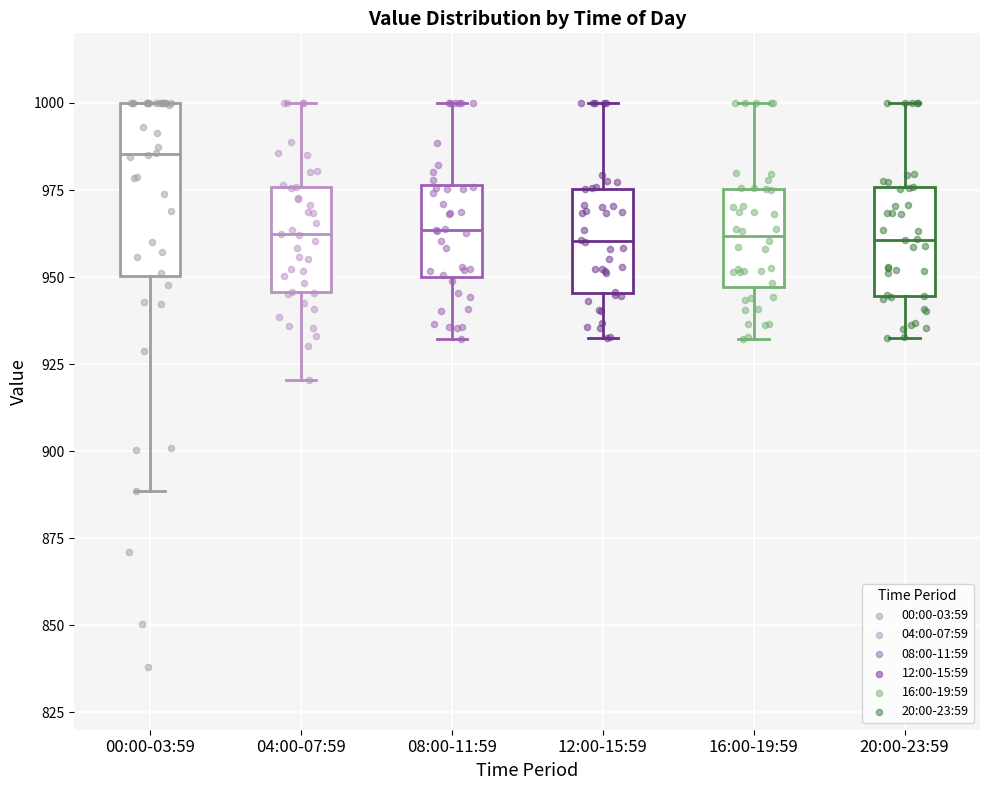

Where does the lower whisker of the box for 20:00-23:59 end on the y-axis? The values are not printed on the chart, so give them approximately, as read against the axis.

935